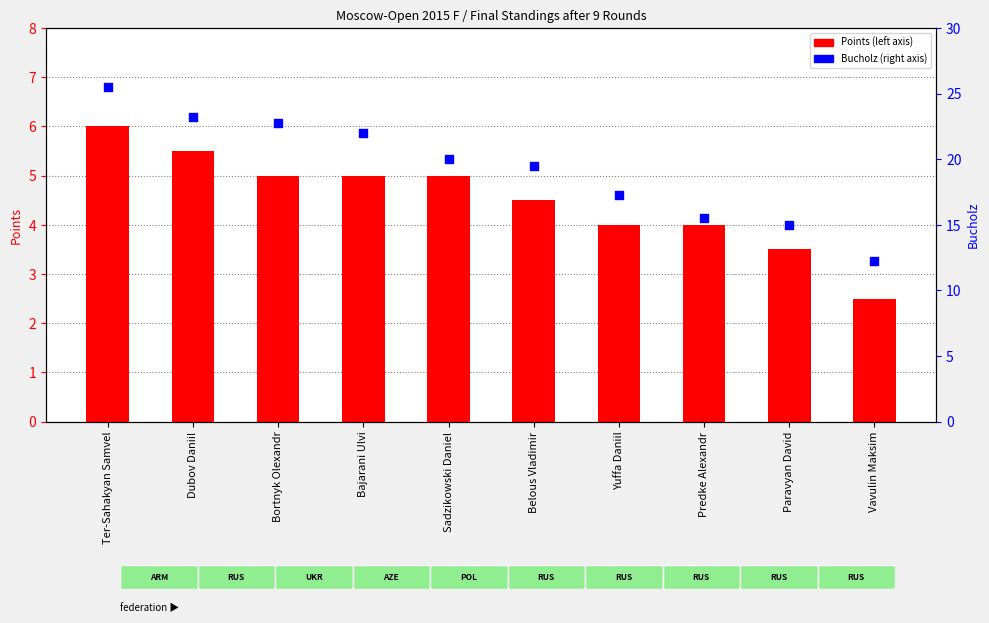

What are all the series names shown in the legend?

Points, Bucholz